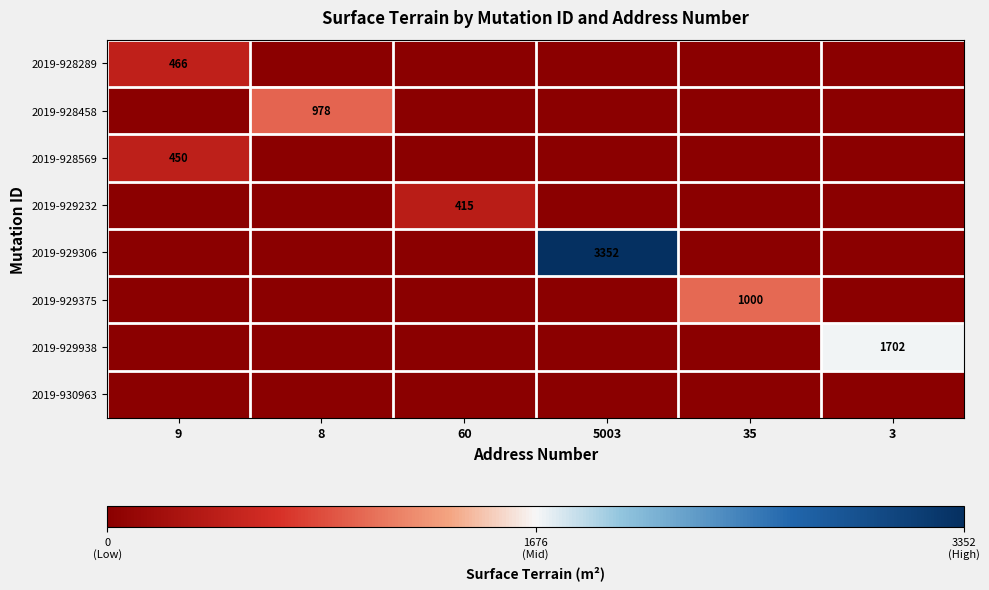

True or false: 2019-929232 has a value of 205 at 60.

False